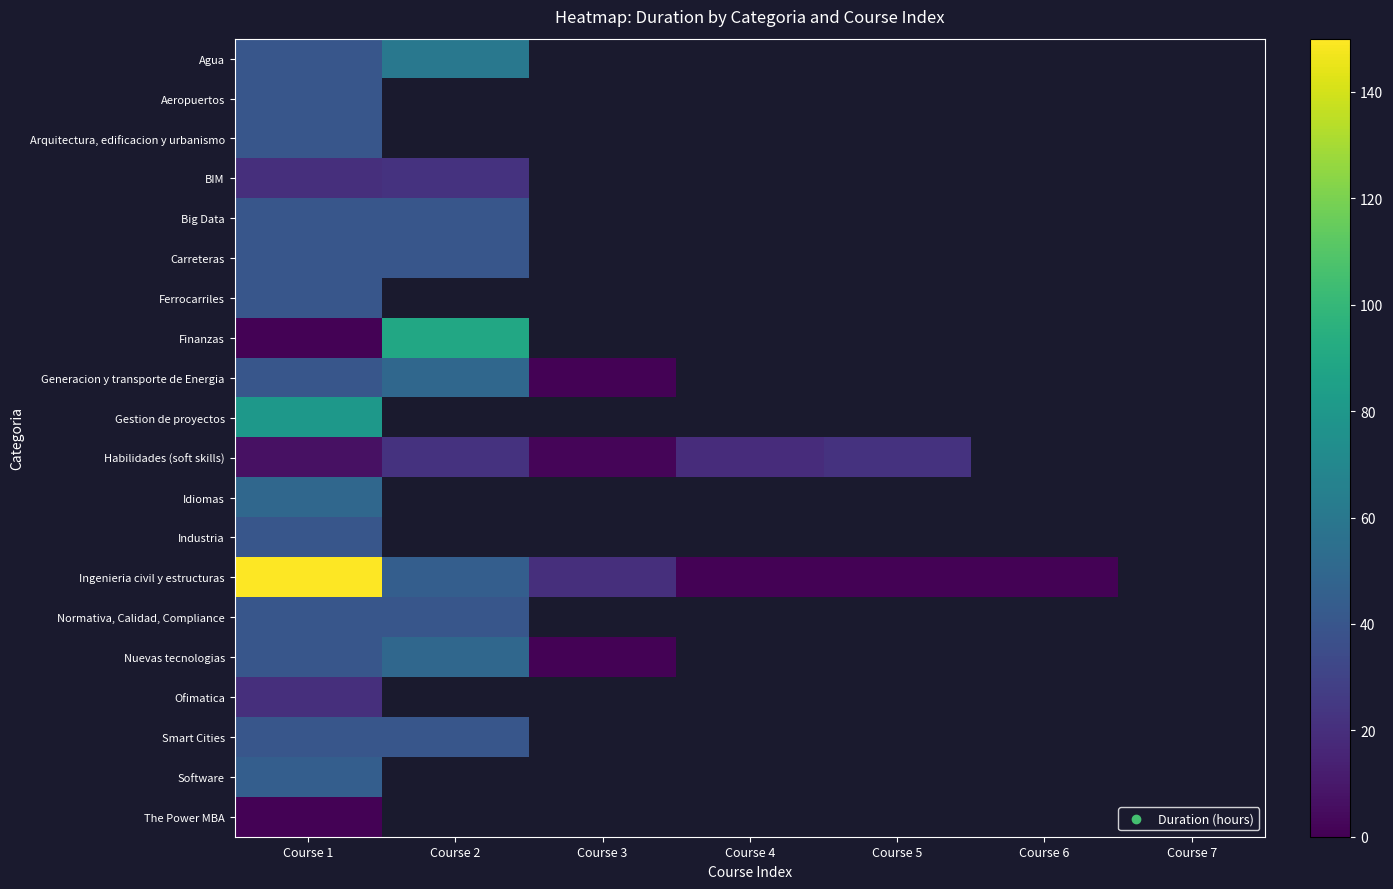

How many series are shown in this chart?

20